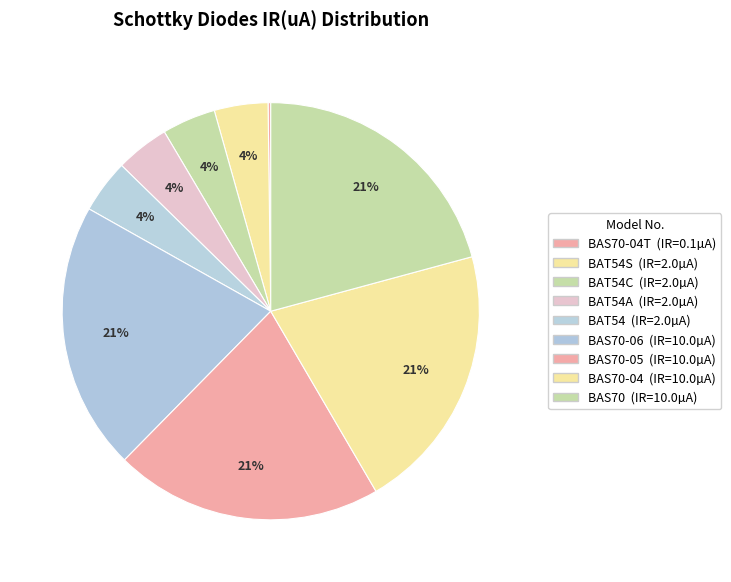

How many segments does this pie chart have?

9